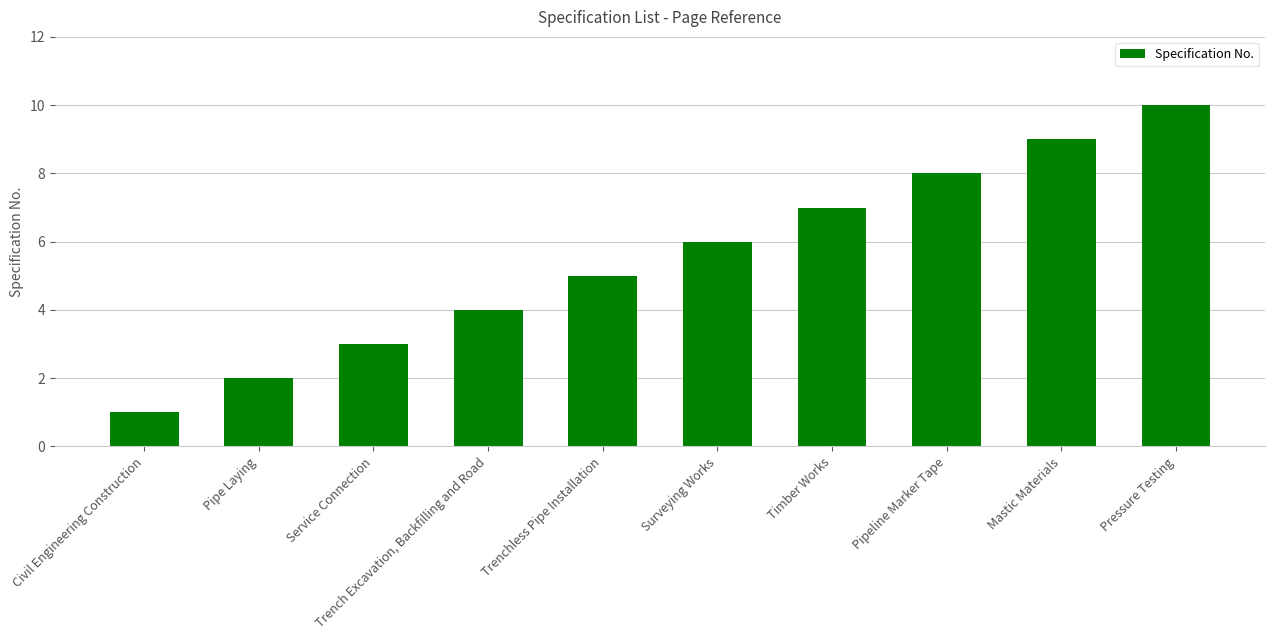

Reading left to right, list all the values displayed in this chart.

Civil Engineering Construction=1	Pipe Laying=2	Service Connection=3	Trench Excavation, Backfilling and Road=4	Trenchless Pipe Installation=5	Surveying Works=6	Timber Works=7	Pipeline Marker Tape=8	Mastic Materials=9	Pressure Testing=10